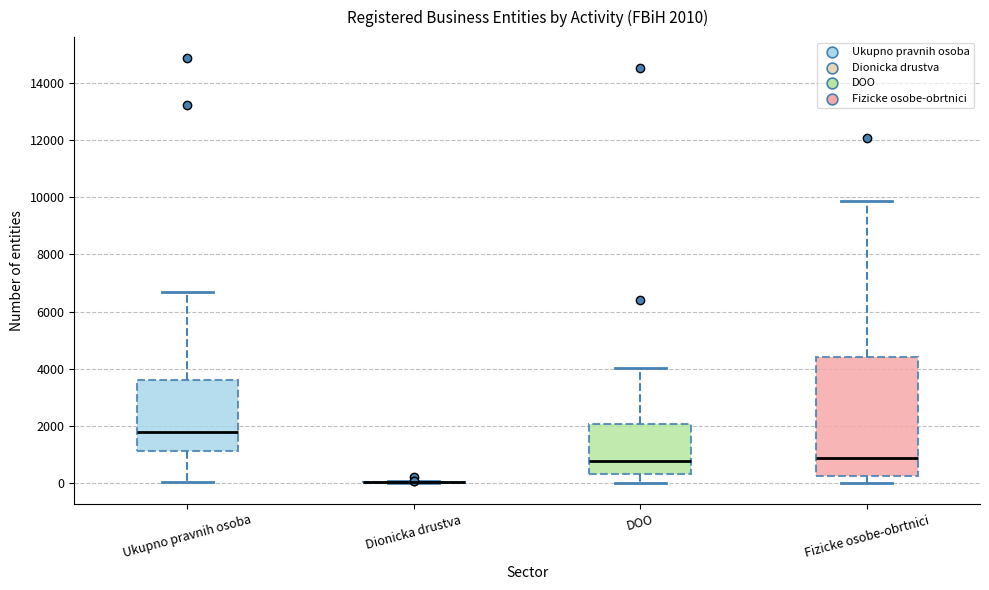

Comparing the boxes themselves (not the whiskers), which one is the tallest?

Fizicke osobe-obrtnici